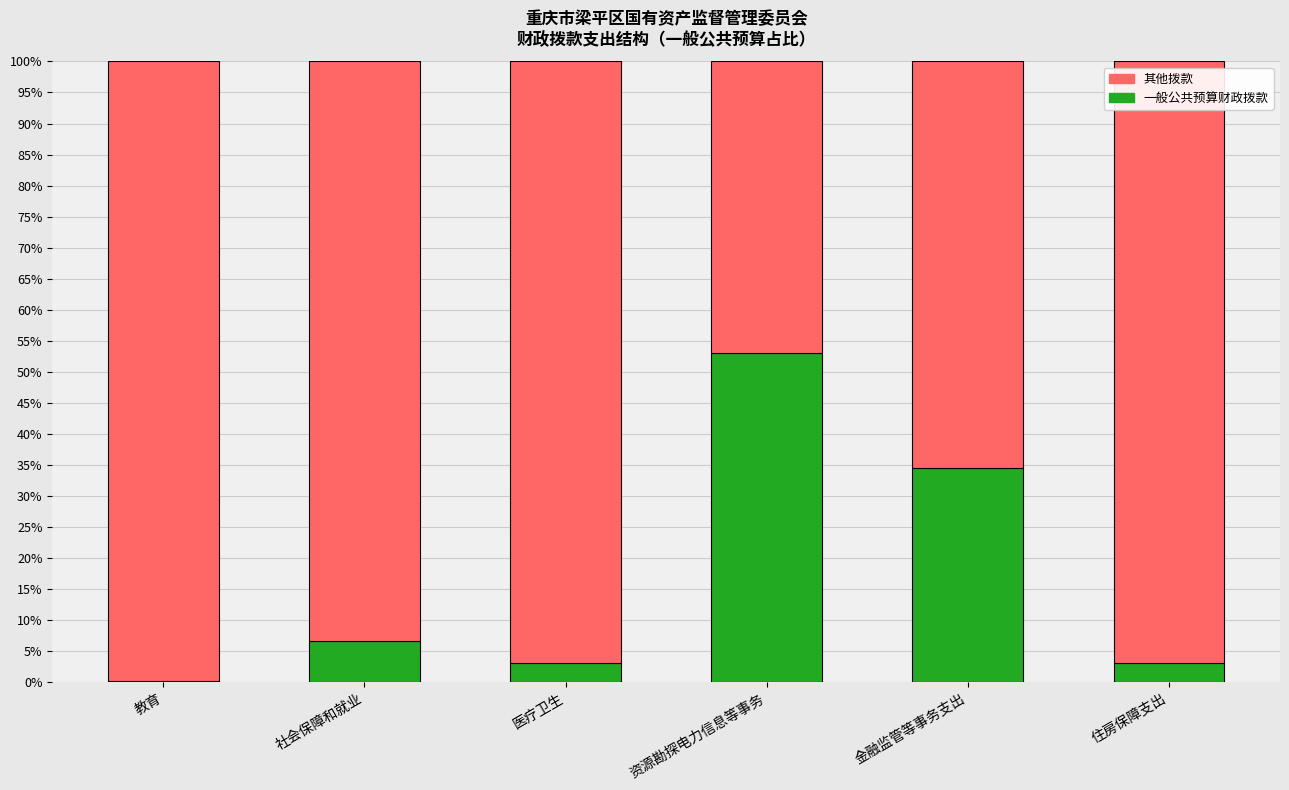

What is the sum of all 一般公共预算财政拨款 values?

100.0